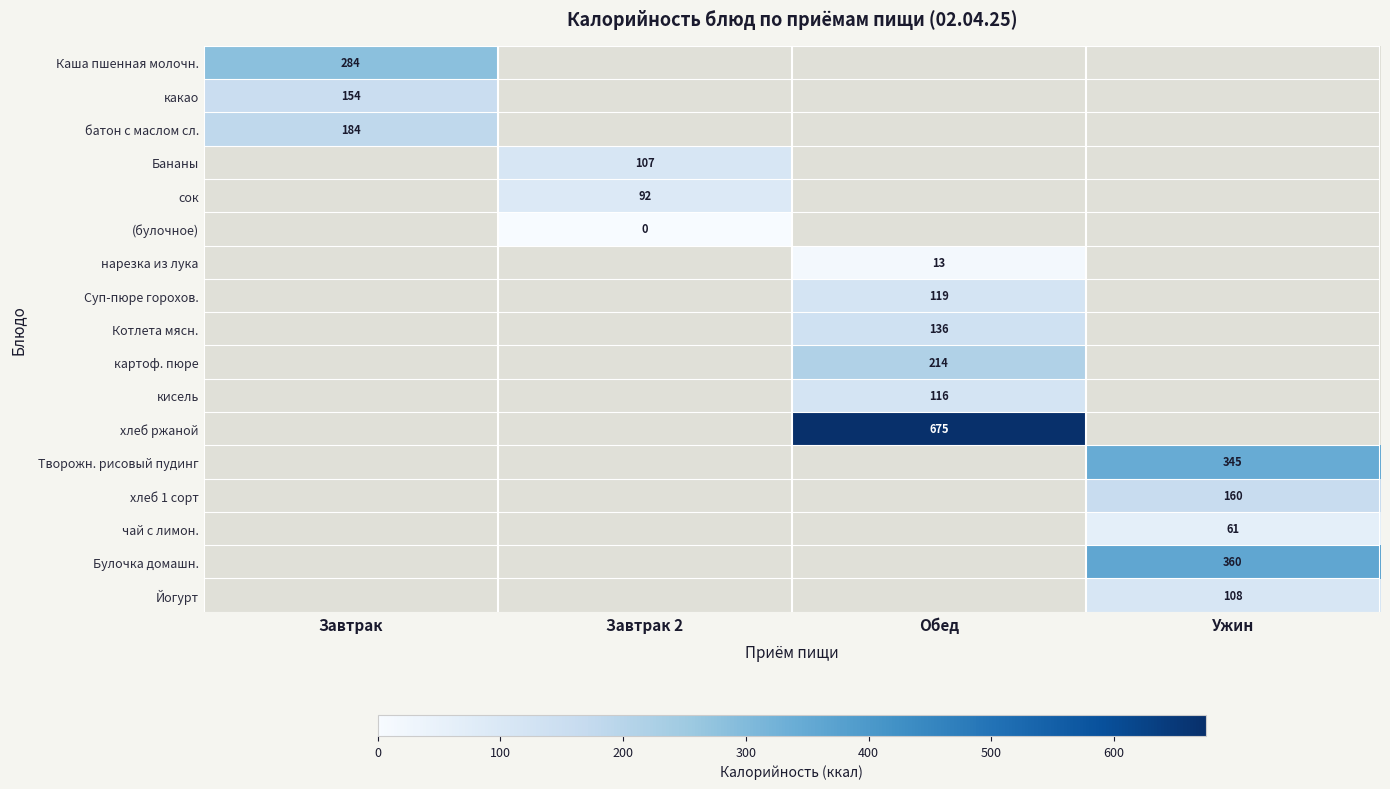

Is the value of нарезка из лука at Обед greater than the value of хлеб 1 сорт at Ужин?

No